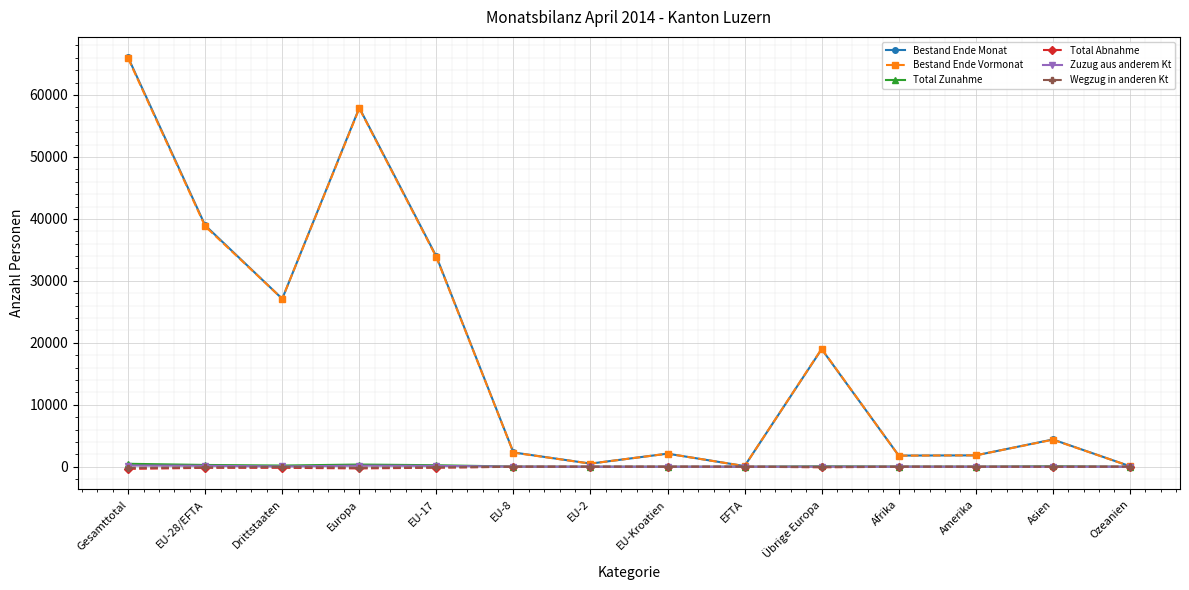

The Zuzug aus anderem Kt series shows 0 at Ozeanien. True or false?

True